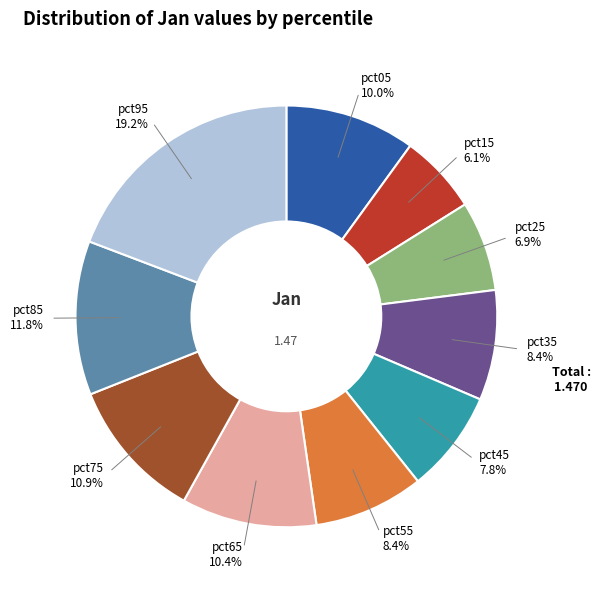

Is there a majority slice in this chart?

No